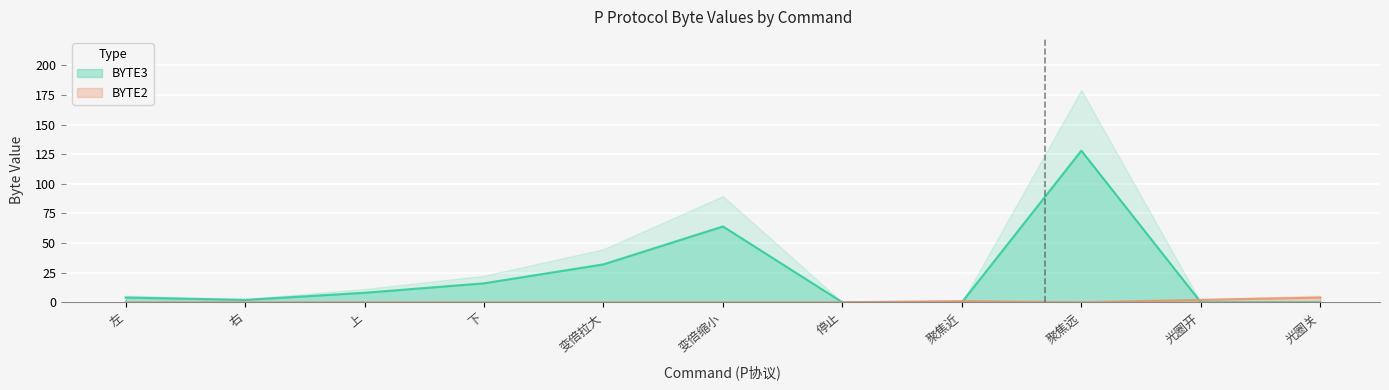

Which series has the widest spread of values?

BYTE3